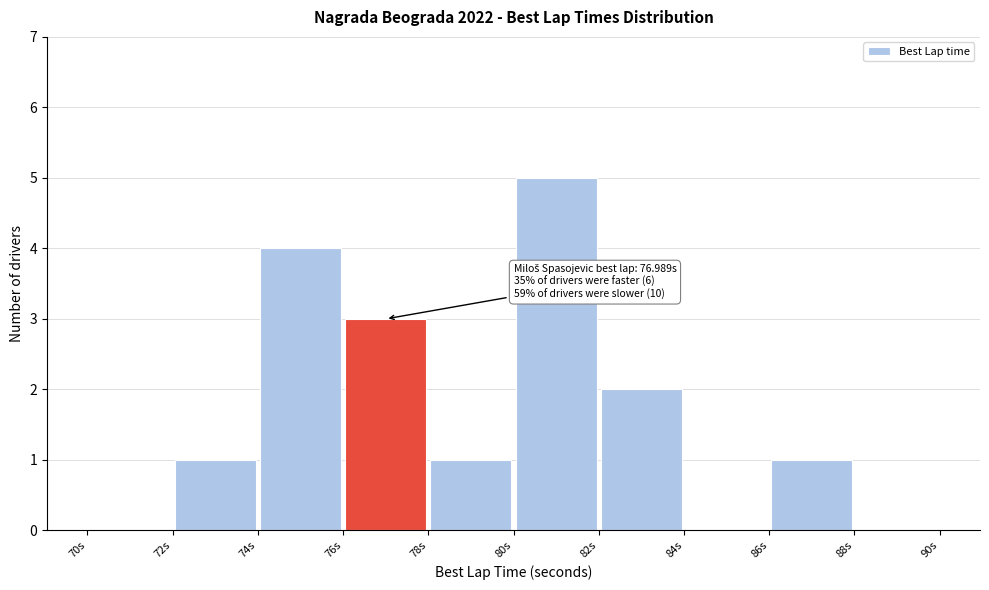

Which range on the x-axis has the tallest bar?

80 to 82